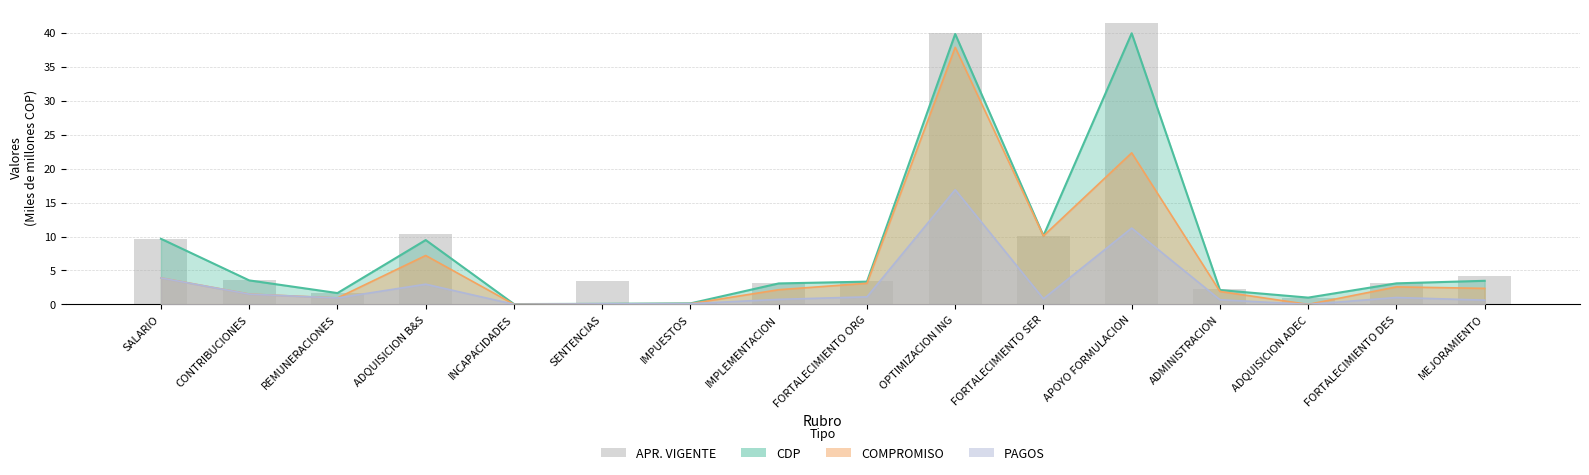

Reading left to right, list all the values displayed in this chart.

9.7	3.5	1.7	10.4	0.0	3.4	0.2	3.1	3.5	40.0	10.1	41.4	2.3	1.0	3.2	4.2